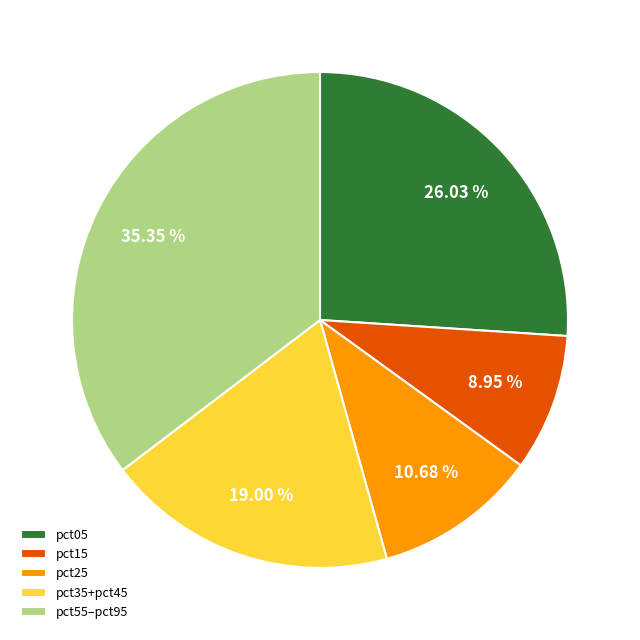

Is there any slice that represents more than half of the pie?

No